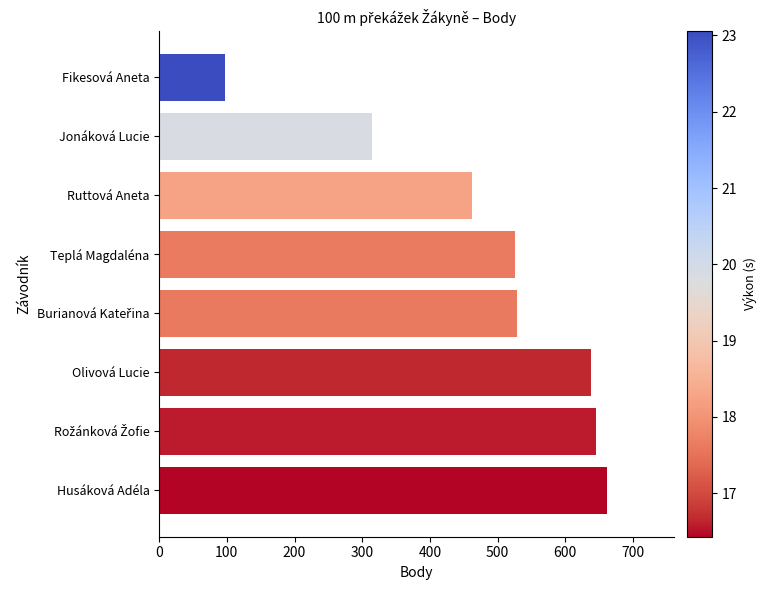

True or false: the data shows 183 at Olivová Lucie.

False